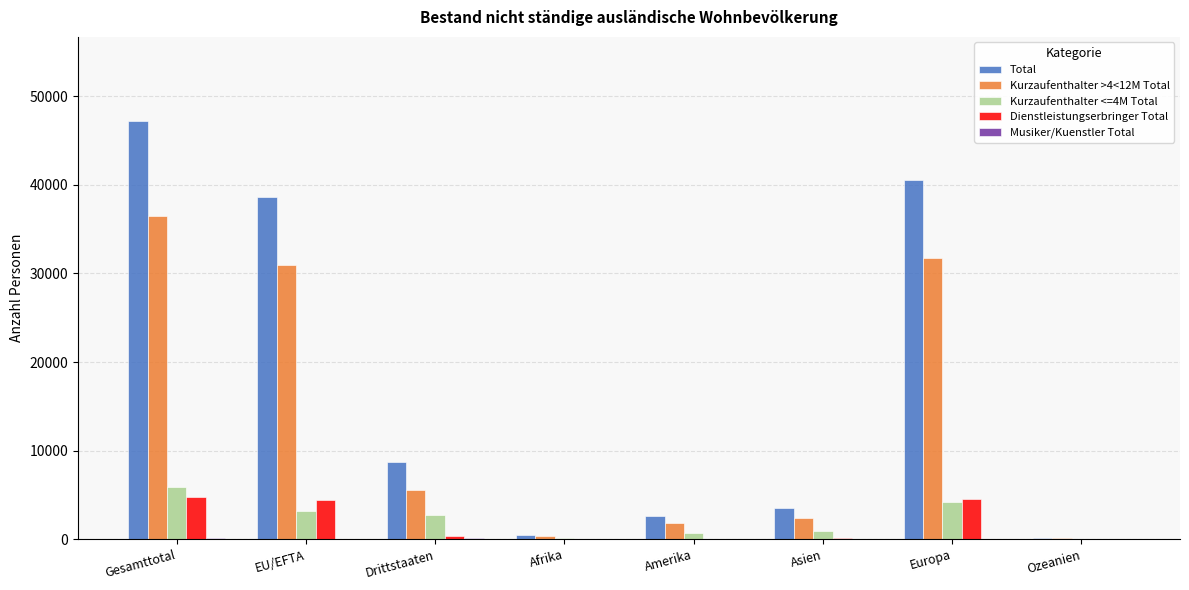

What is the average value of the Kurzaufenthalter <=4M Total series?

2211